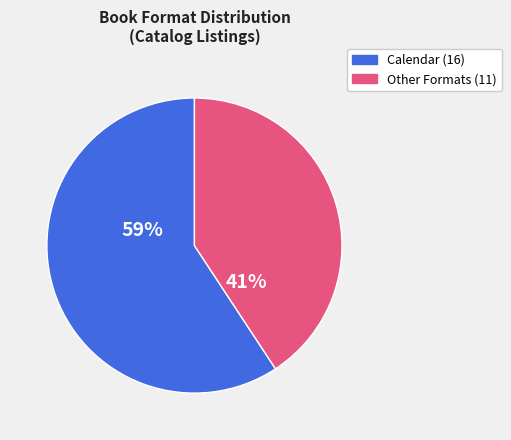

How many segments does this pie chart have?

2